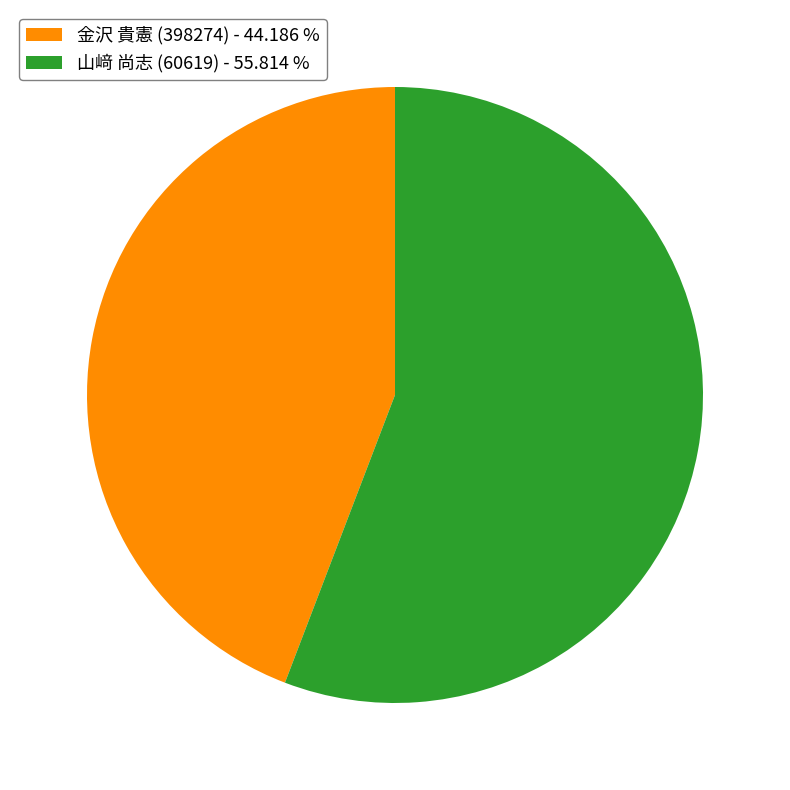

What is the ratio of the value at 金沢 貴憲 (398274) - 44.186 % to the value at 山﨑 尚志 (60619) - 55.814 %?

0.8